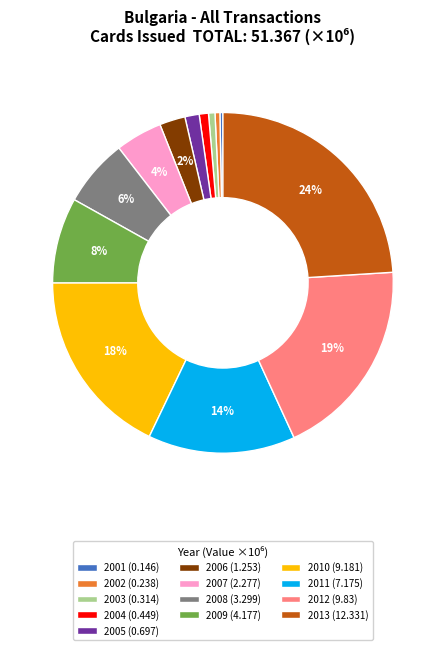

Is there a majority slice in this chart?

No